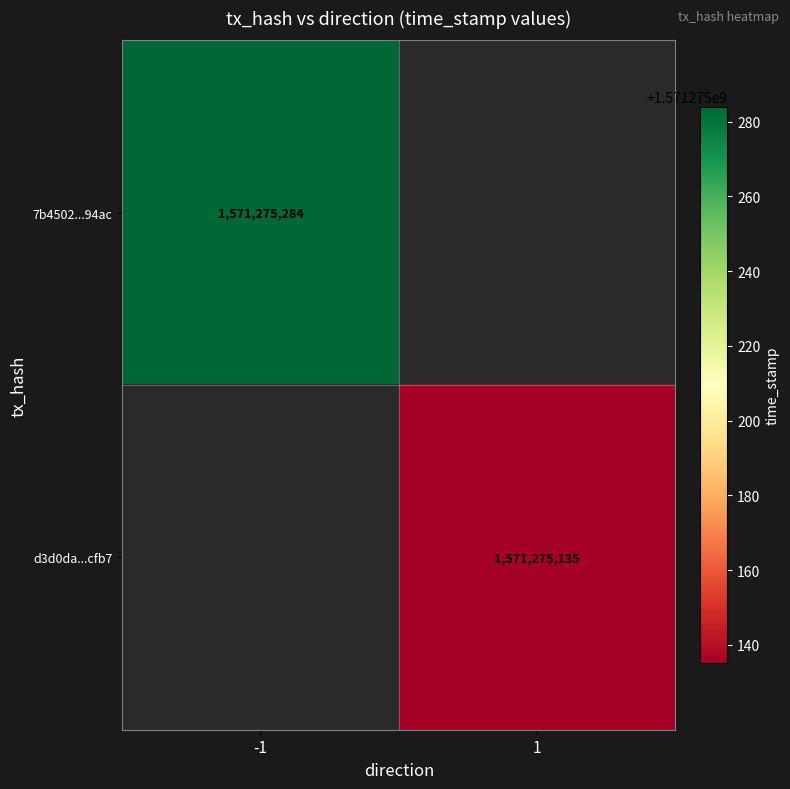

Which series has the largest total across all categories?

7b4502721f18acc6733a1050bf33bd5388294ac